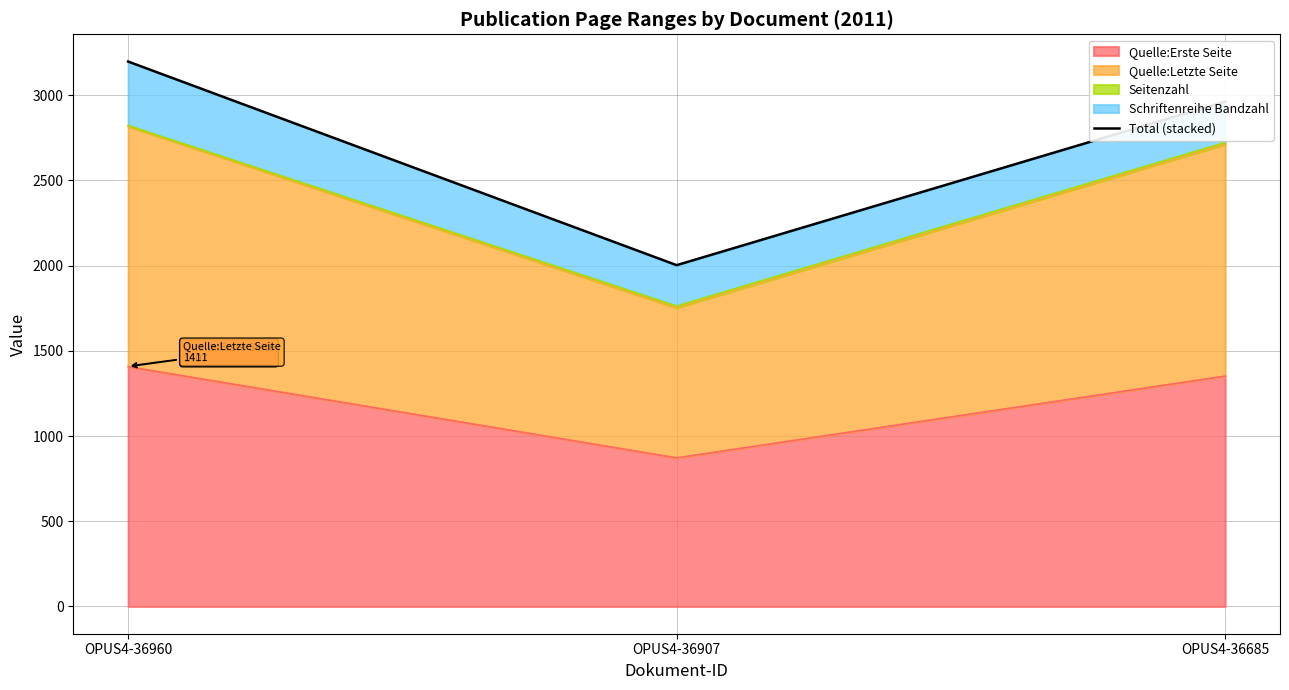

At which label does the data first exceed 2963?

OPUS4-36960